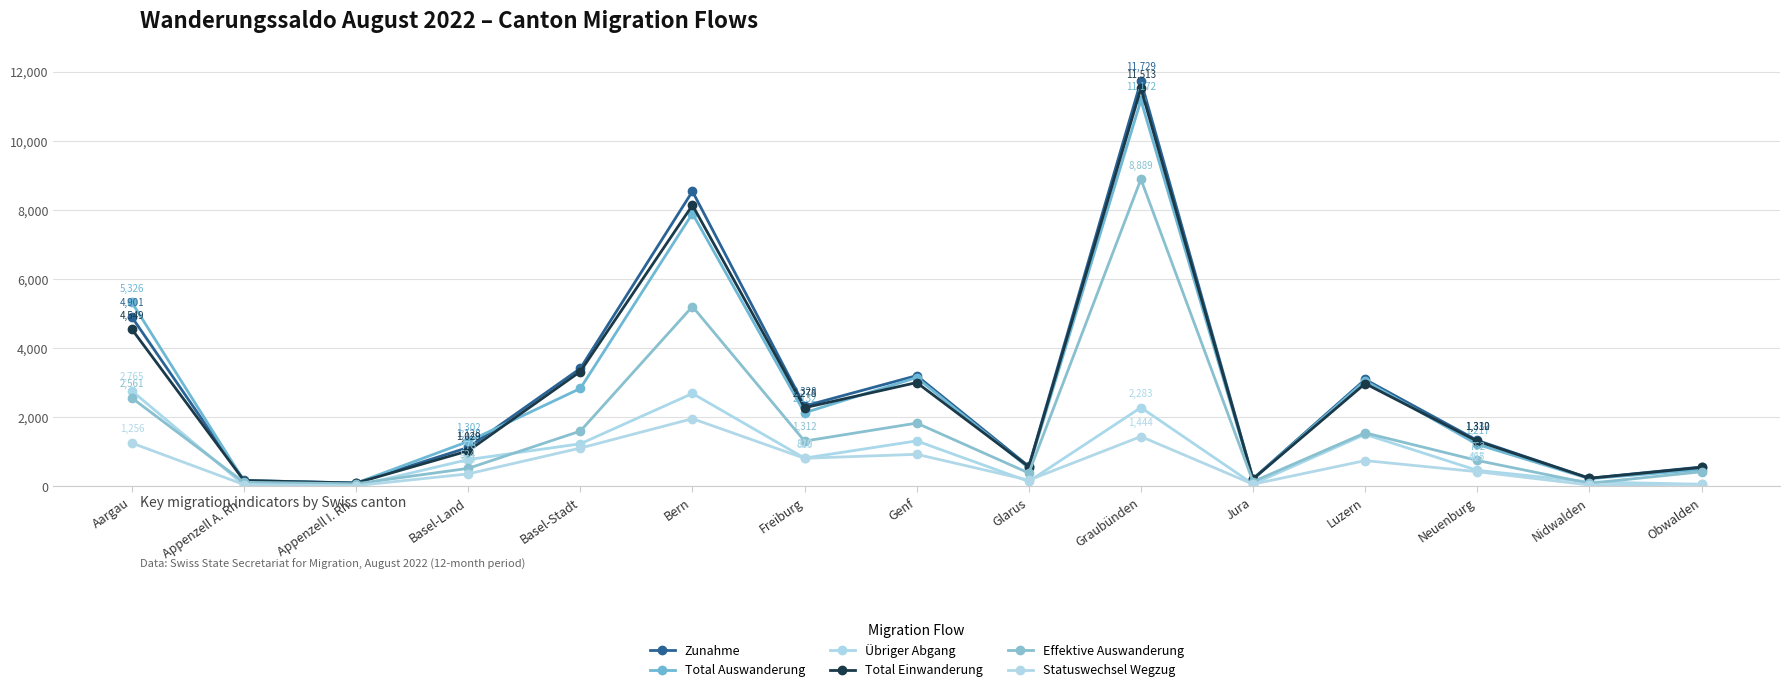

Is it true that Zunahme equals 872 at Neuenburg?

False